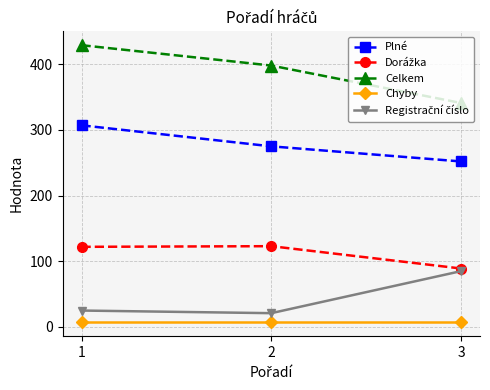

The Chyby series shows 7 at 2. True or false?

True